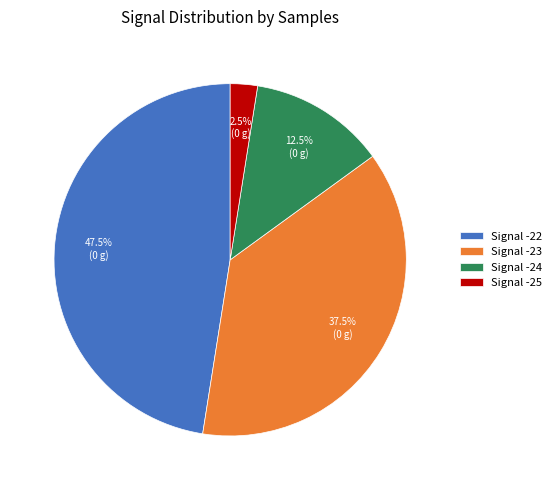

Do Signal -24 and Signal -25 together represent more than half of the pie?

No